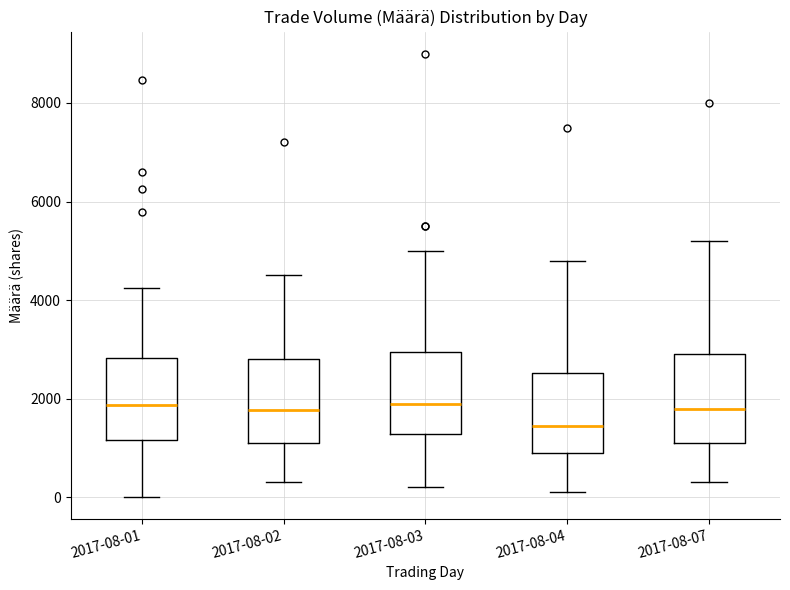

Which box's median line is the lowest?

2017-08-04